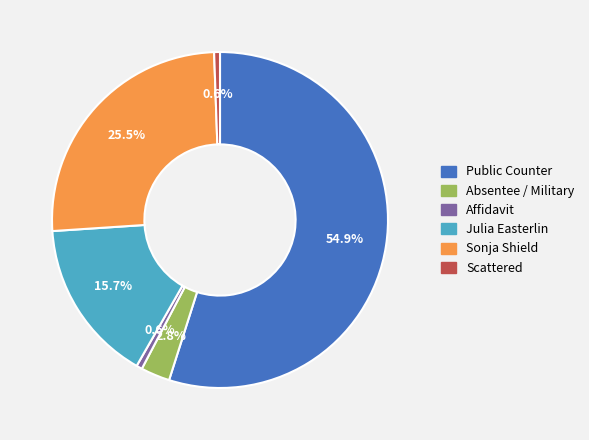

To the nearest percent, what is the average slice percentage?

17%